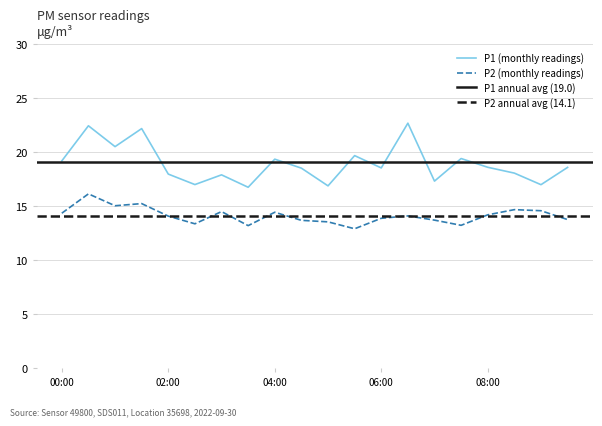

What is the label of the 8th point from the right?

06:00